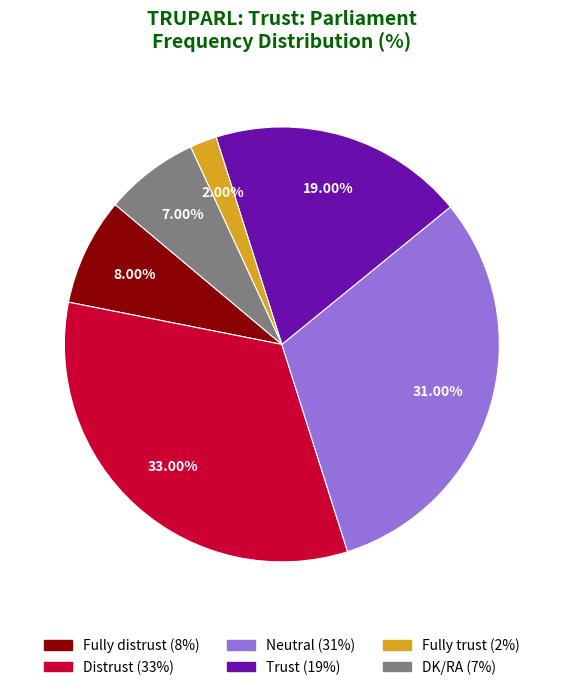

True or false: Trust accounts for 19% of the total.

True